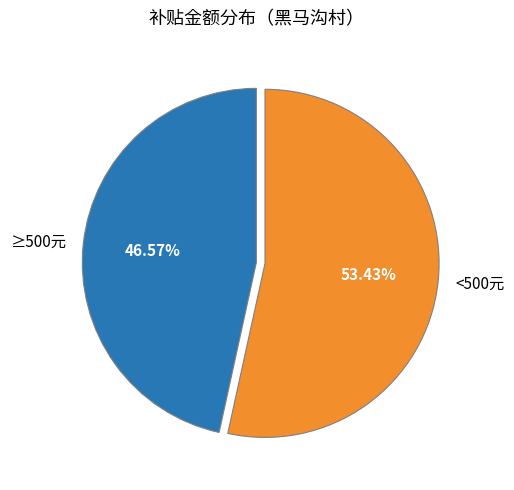

What is the smallest slice in the pie chart?

≥500元